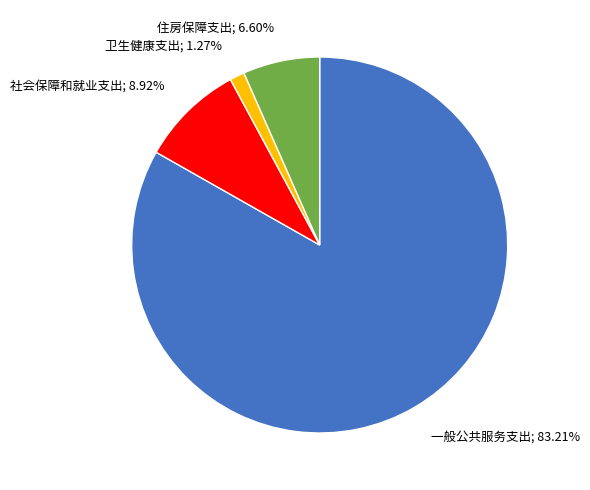

Is there any slice that represents more than half of the pie?

Yes